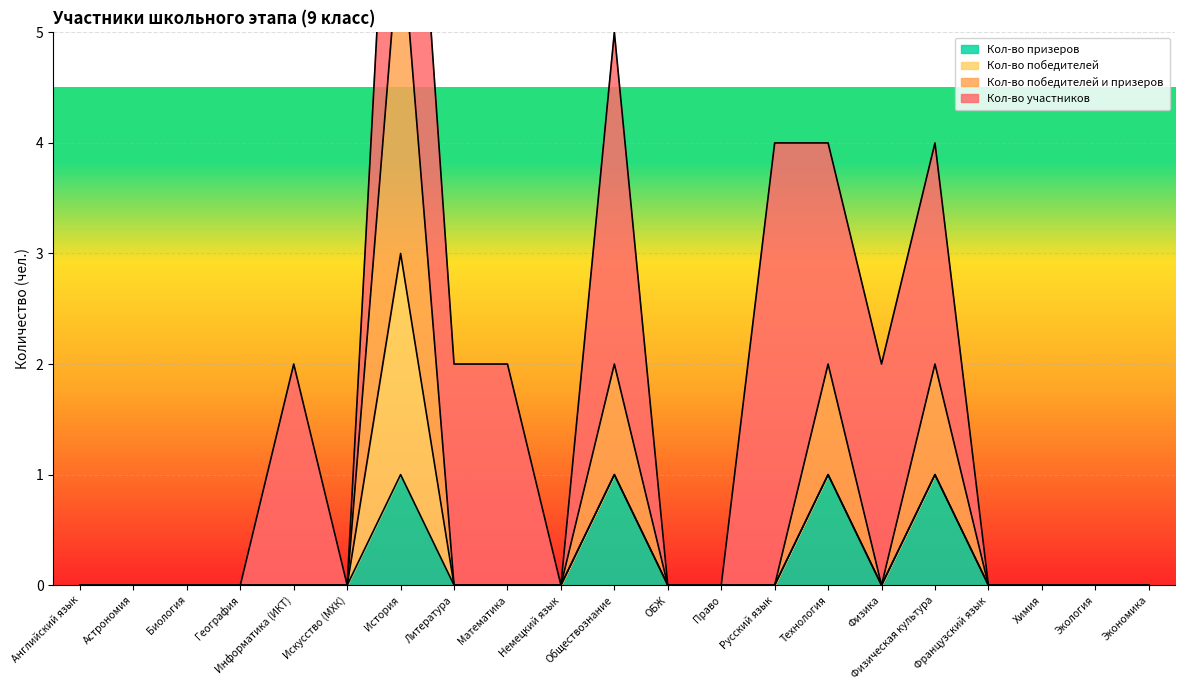

At which label does Кол-во победителей и призеров reach its peak?

История